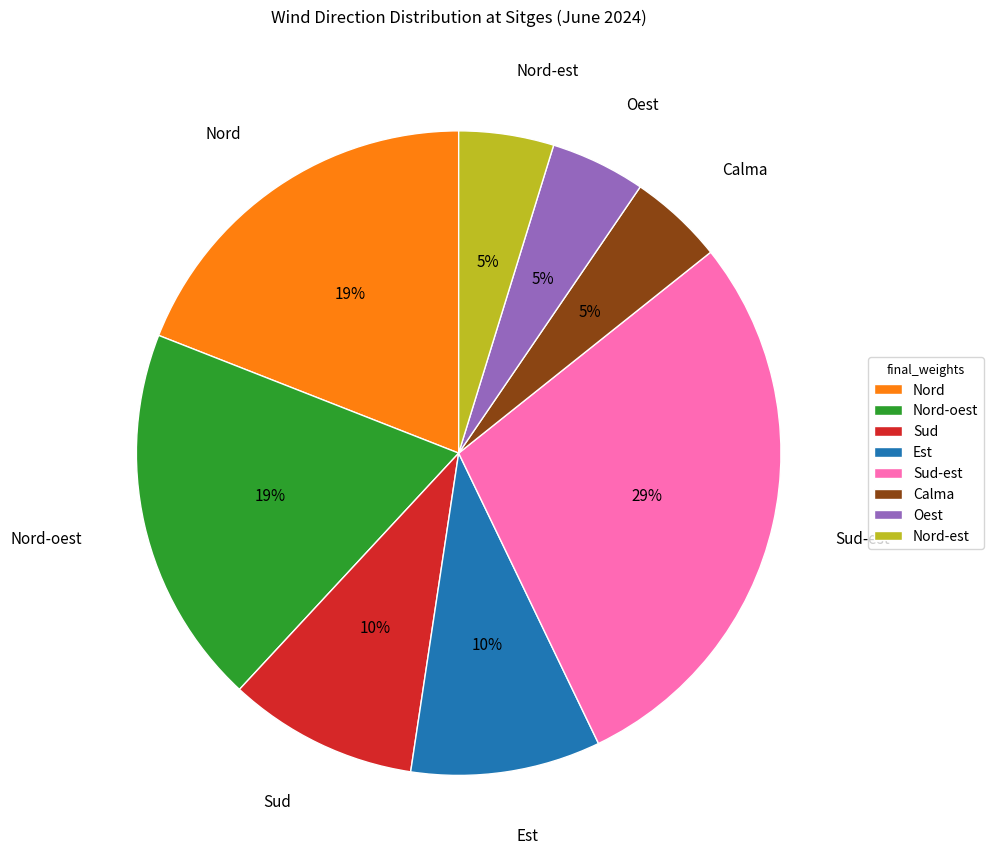

Is there a majority slice in this chart?

No